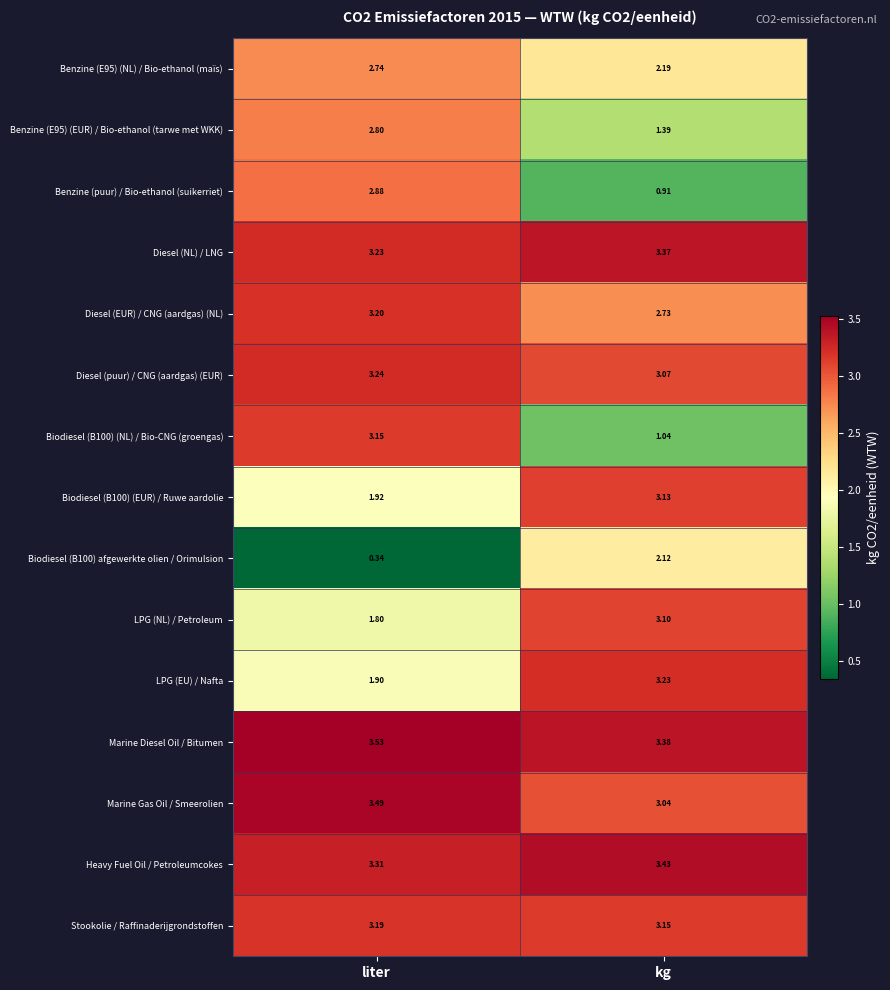

At which label does Biodiesel (B100) afgewerkte olien / Orimulsion reach its peak?

kg